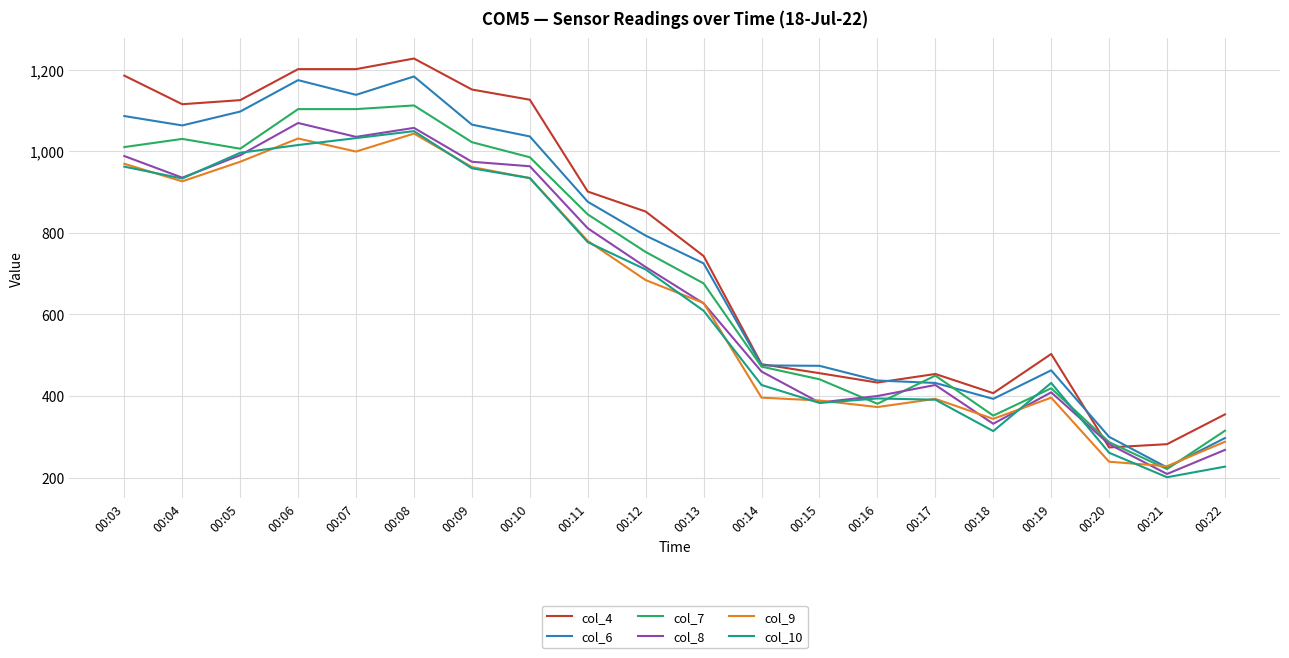

What is the smallest value displayed?

201